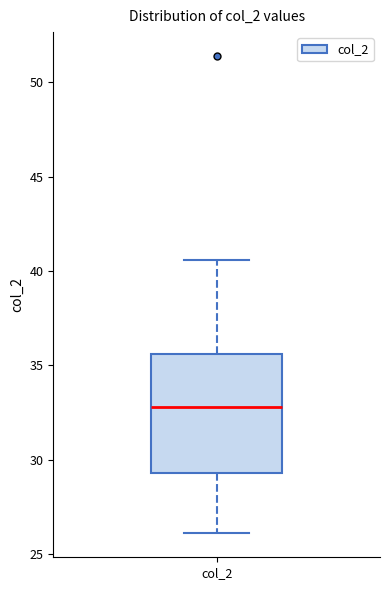

Transcribe this box plot: give where the median line is, the range the box spans, and where the two whiskers end, as read against the y-axis. The values are not printed on the chart, so give them approximately, as read against the axis.

median 33.0, box 29.5 to 35.5, whiskers 26.0 to 40.5